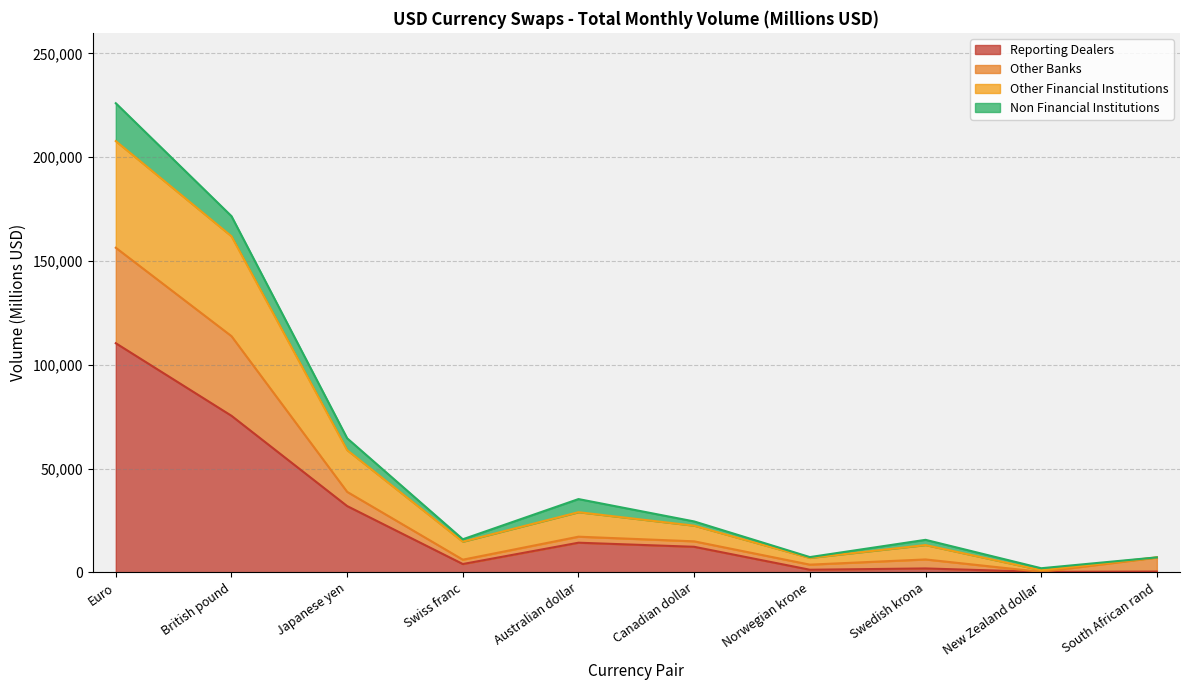

At which label does Reporting Dealers reach its peak?

Euro